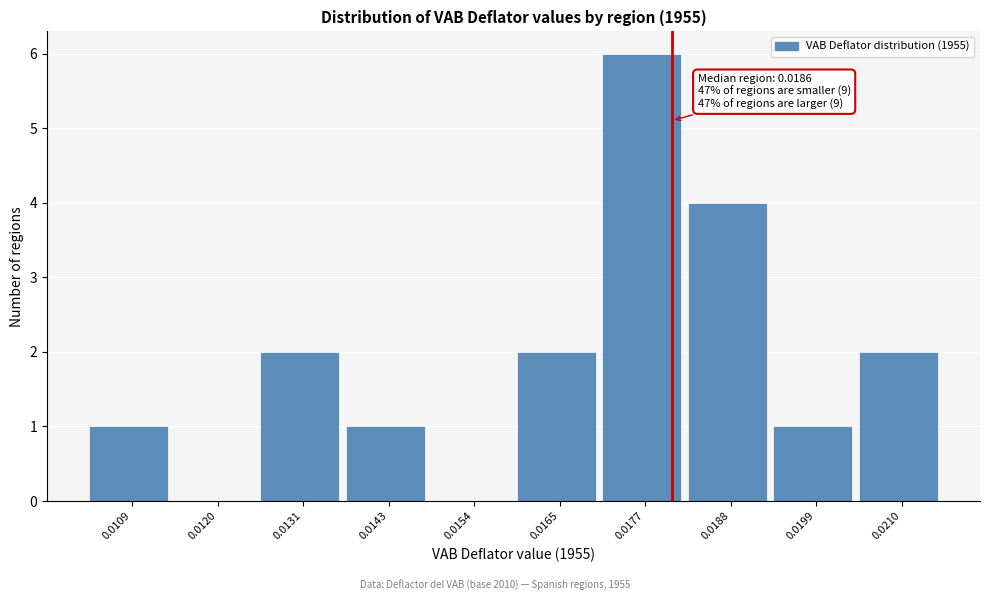

Reading right to left, list all the values displayed in this chart.

0.0210=2	0.0199=1	0.0188=4	0.0177=6	0.0165=2	0.0154=0	0.0143=1	0.0131=2	0.0120=0	0.0109=1